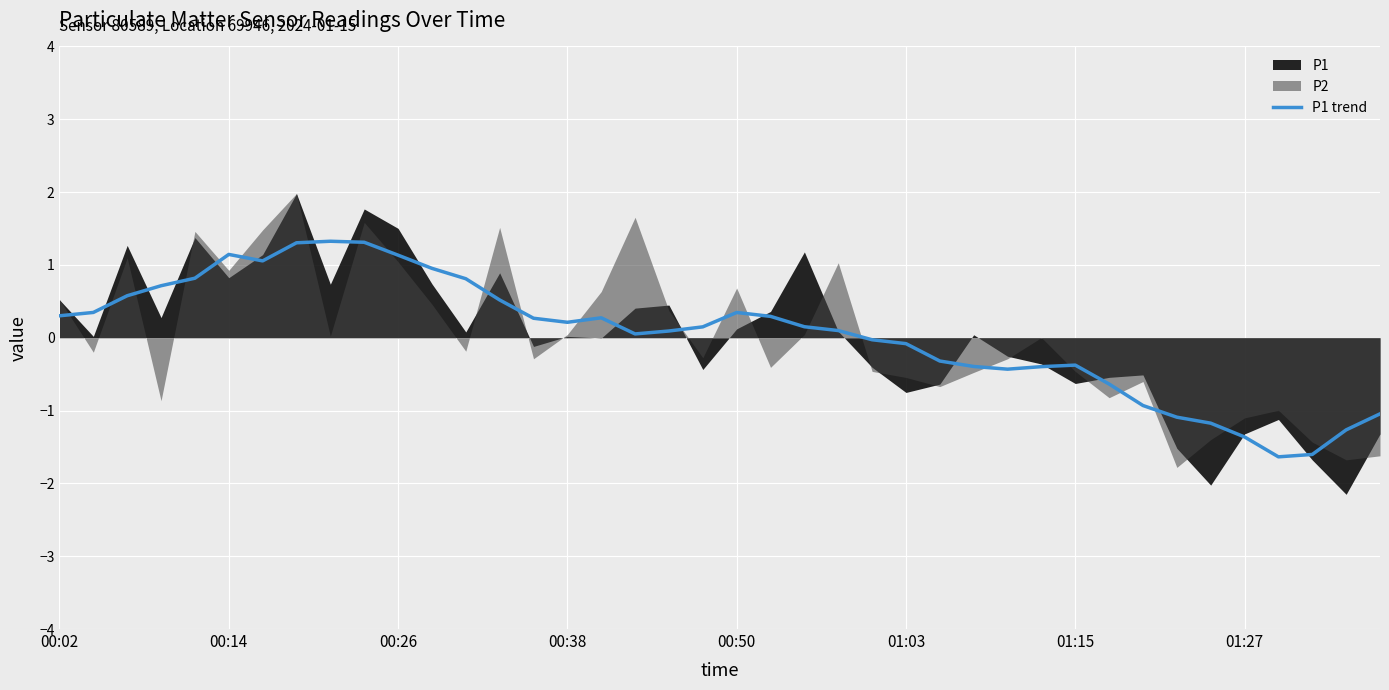

What is the highest value of the P1 trend series?

1.3